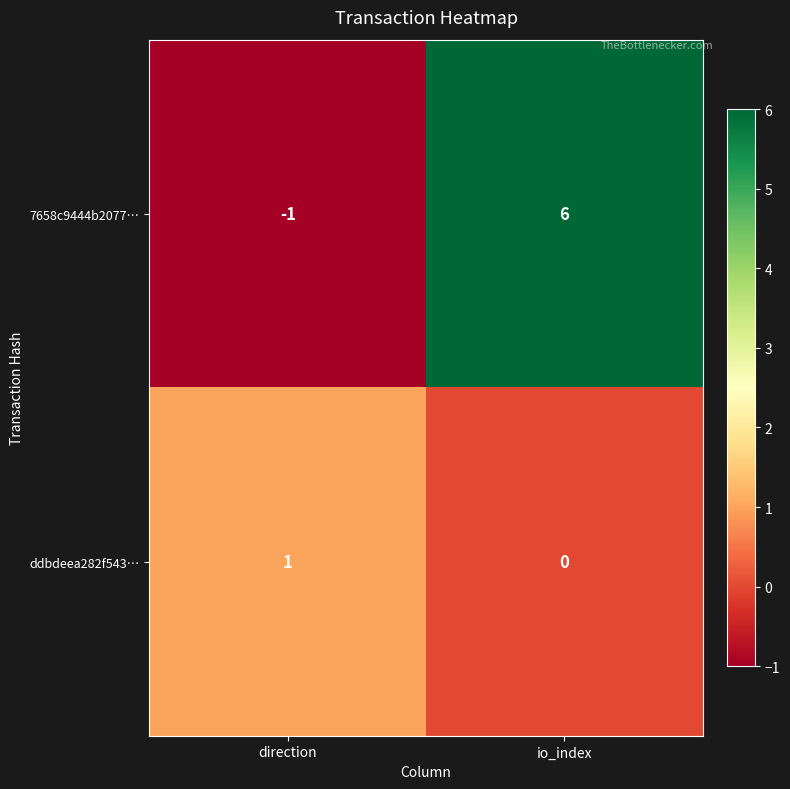

Which category has the highest value in the ddbdeea282f543… series?

direction